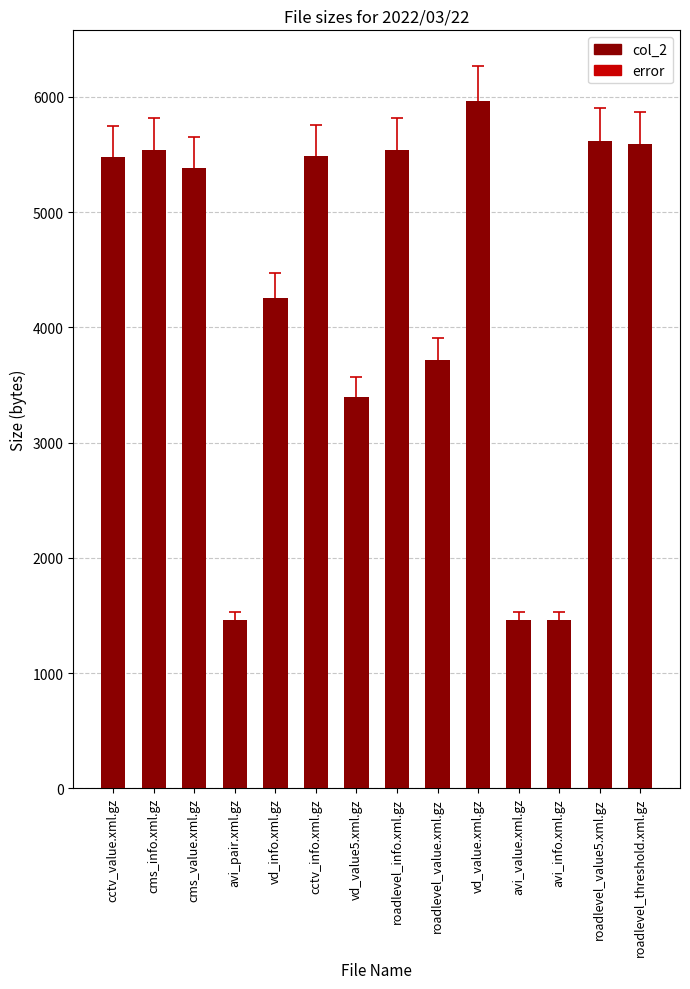

What is the label of the 7th bar from the right?

roadlevel_info.xml.gz